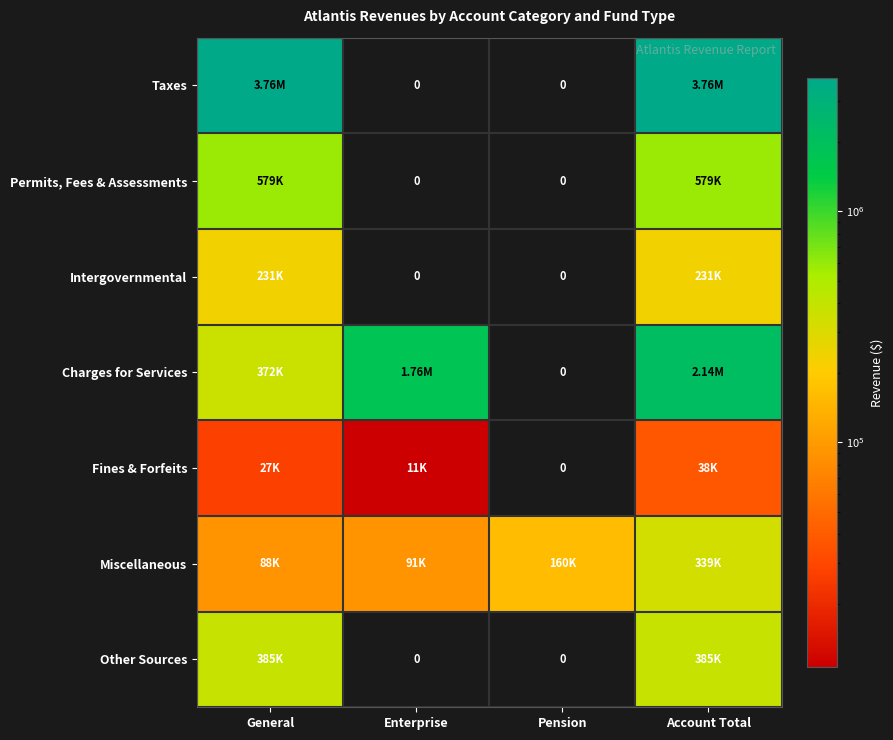

What is the total value across all series at Enterprise?

1864739